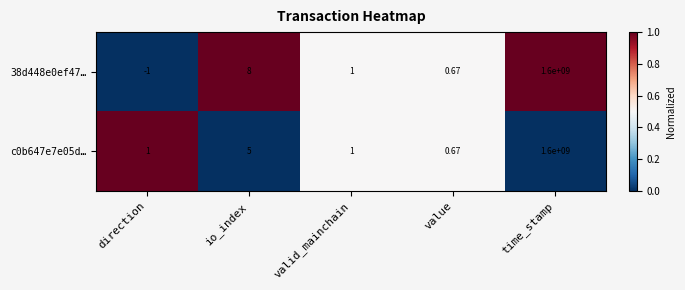

Which category has the lowest value in the 38d448e0ef47… series?

direction